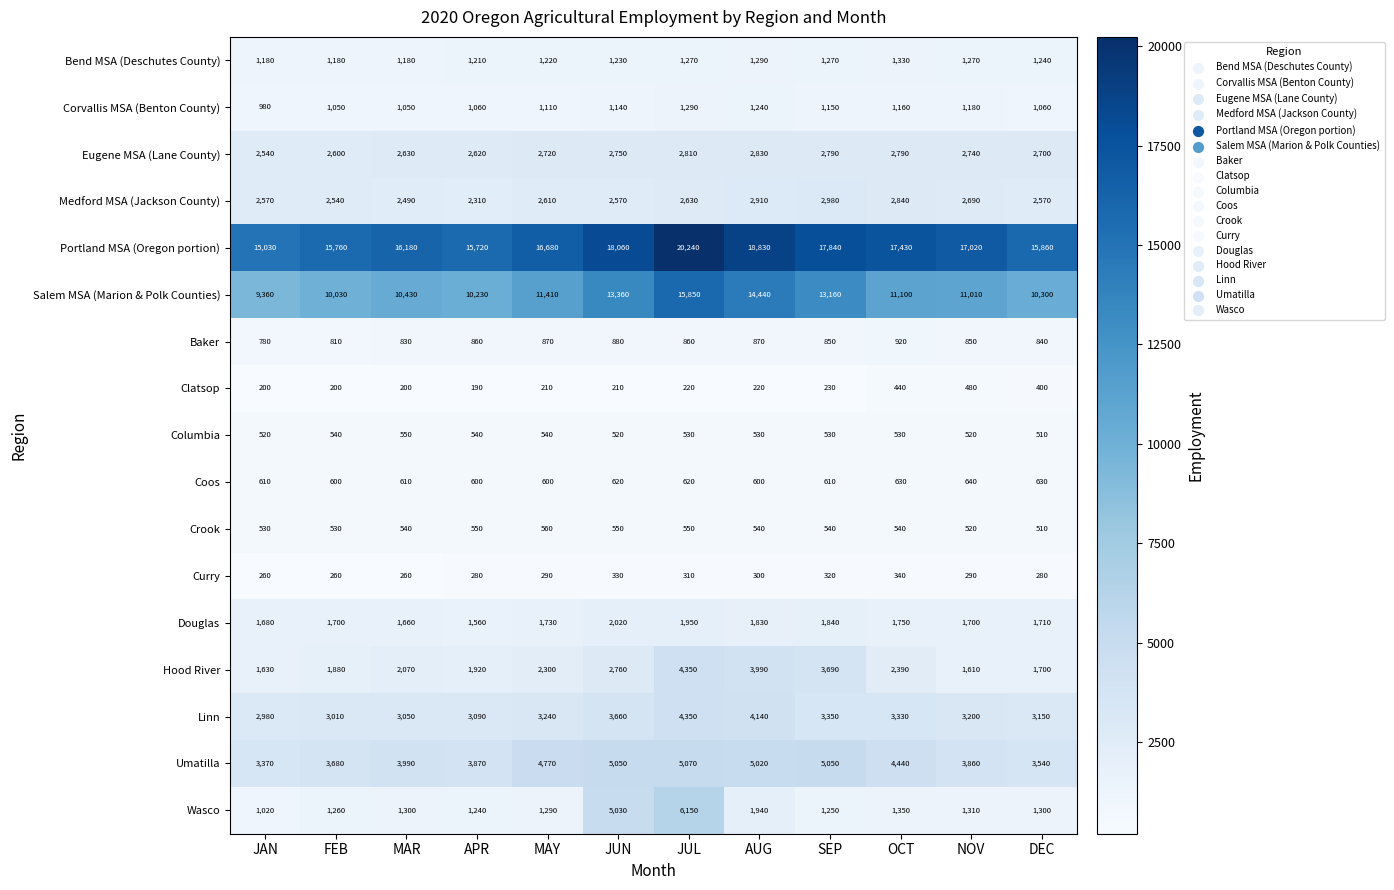

What value does the Portland MSA (Oregon portion) series have at DEC?

15860